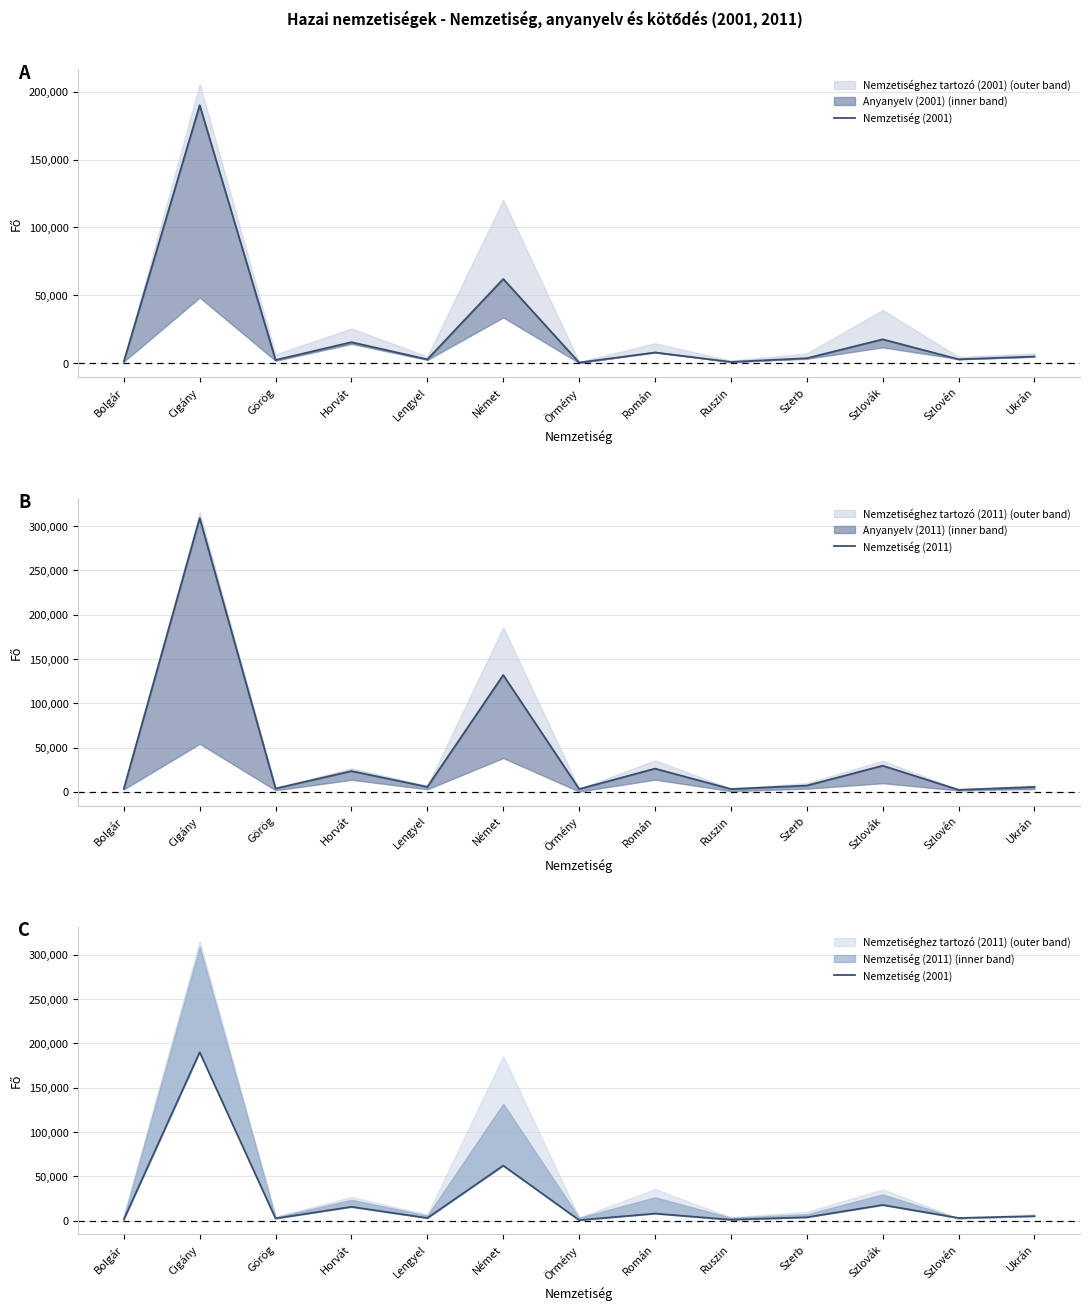

What is the average value of the Nemzetiség (2011) series?

42731